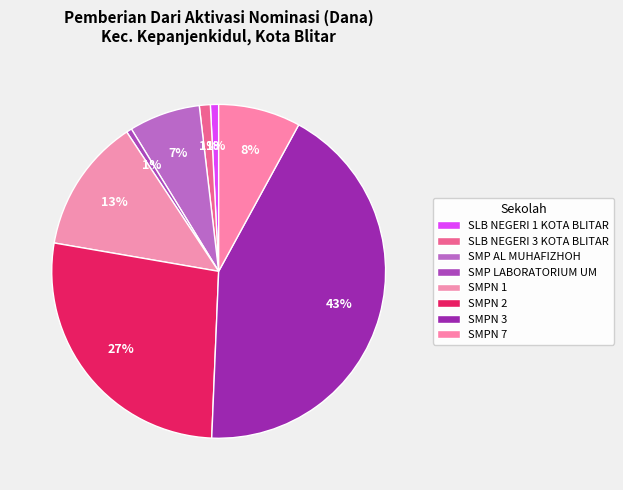

Between SMPN 2 and SMPN 1, which is larger?

SMPN 2